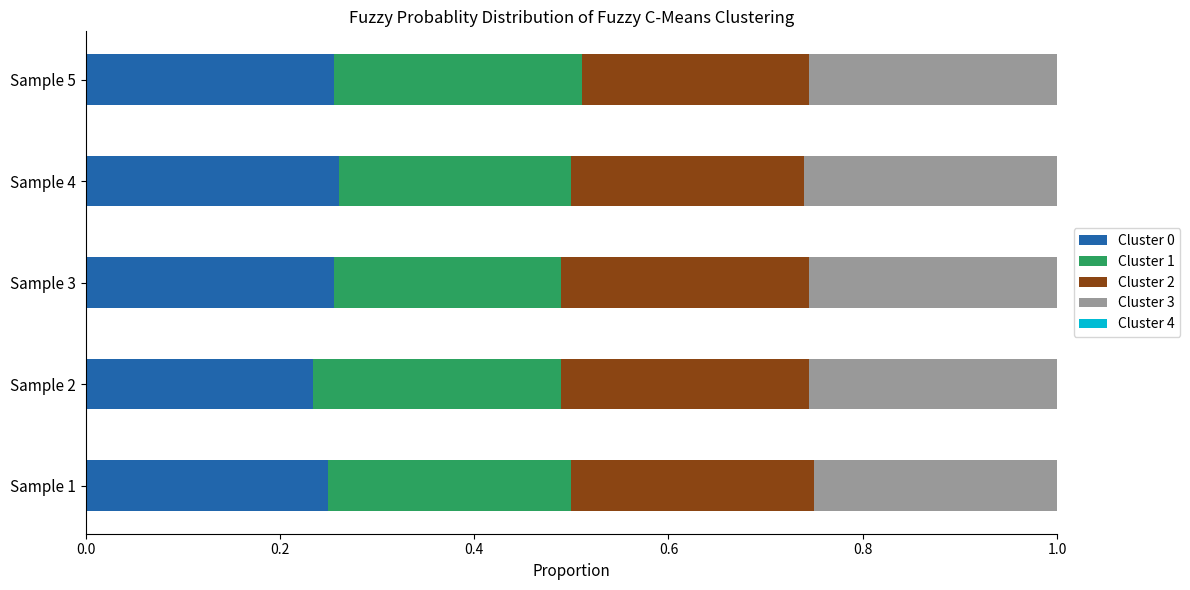

What is the total value across all series at Sample 3?

1.0